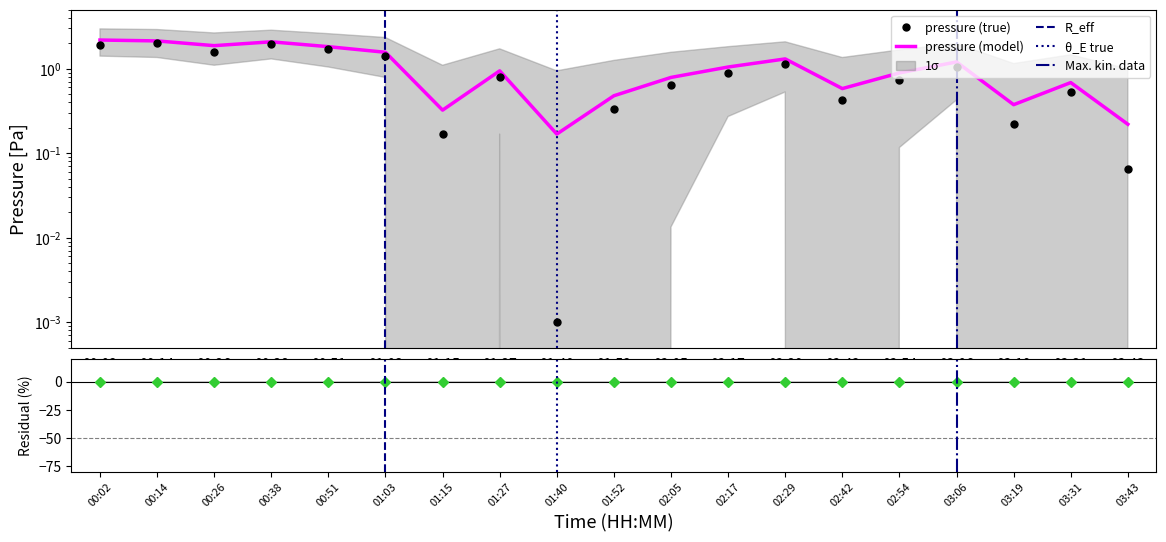

Does the chart display data point markers on the line(s)?

No